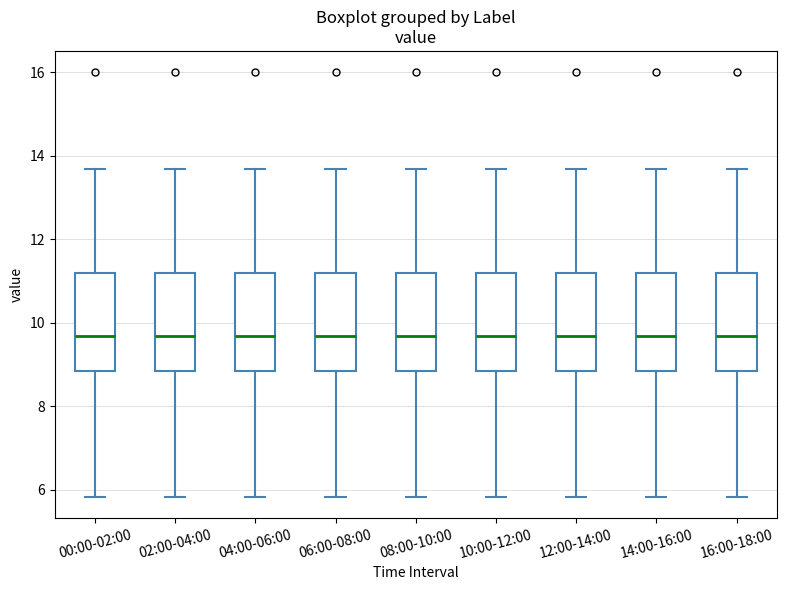

Where is the upper edge of the box for 02:00-04:00 on the y-axis? The values are not printed on the chart, so give them approximately, as read against the axis.

11.2